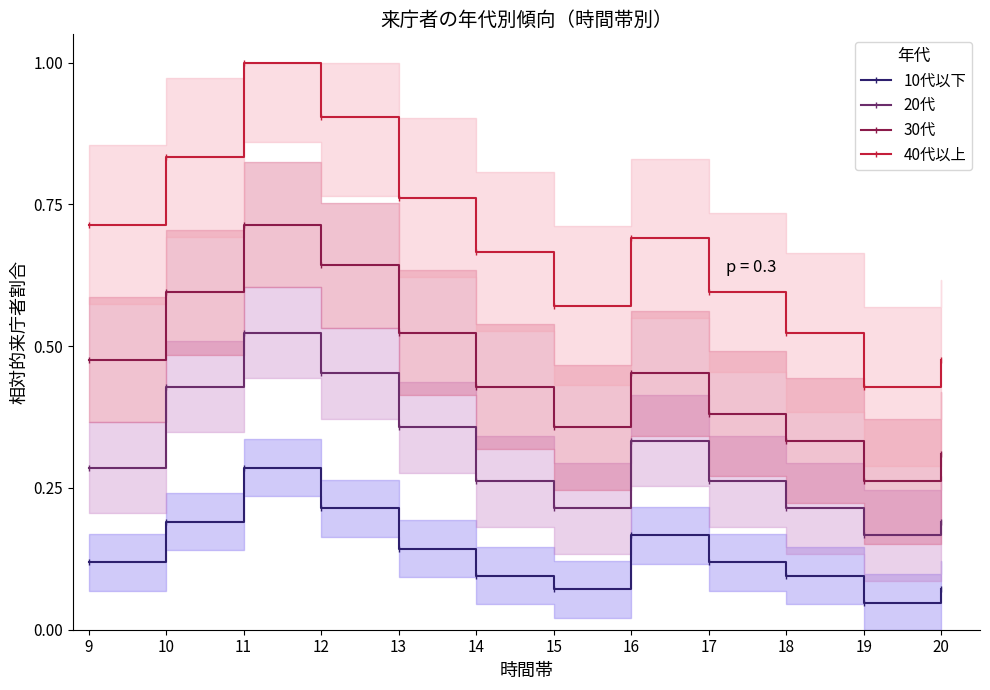

Is it true that 20代 equals 0.1 at 9?

False